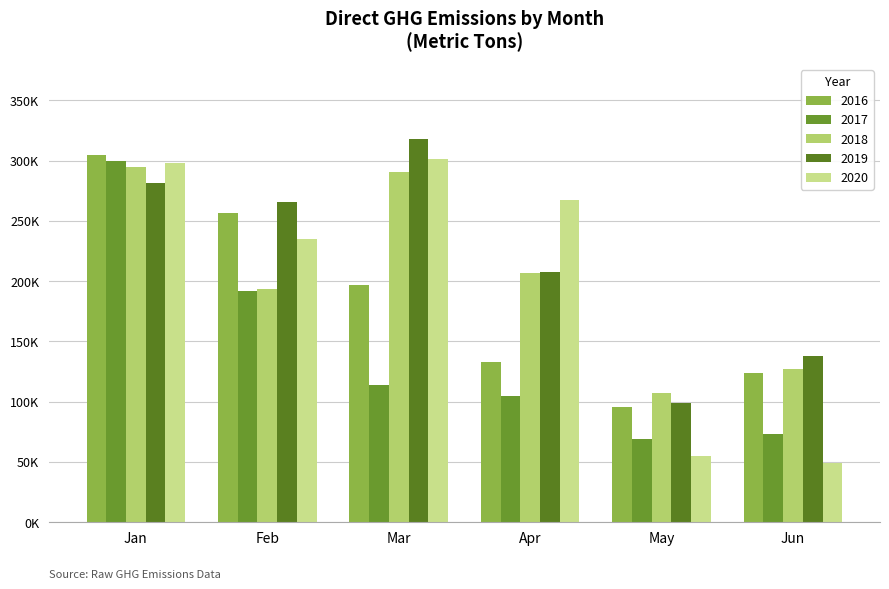

Are the bars grouped side by side (vs. stacked)?

Yes